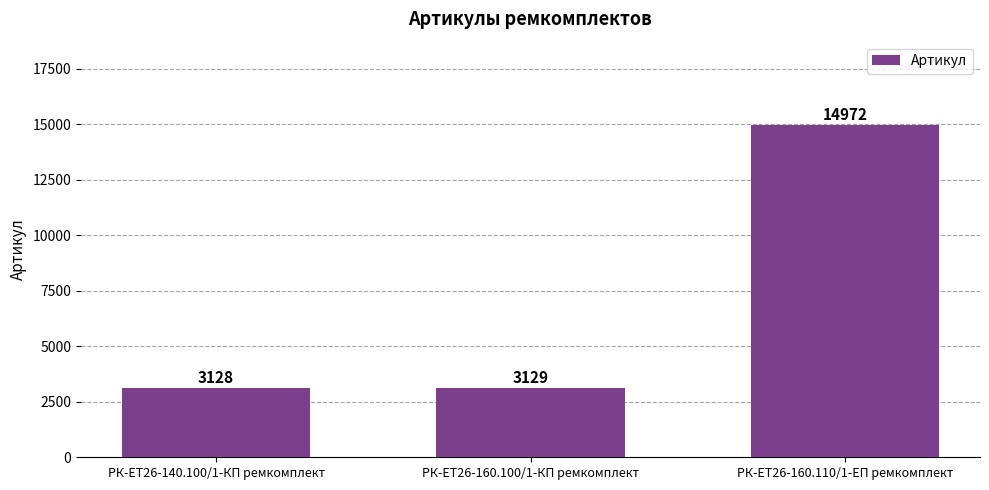

Reading left to right, what are all the values shown in this chart?

РК-ЕТ26-140.100/1-КП ремкомплект=3128	РК-ЕТ26-160.100/1-КП ремкомплект=3129	РК-ЕТ26-160.110/1-ЕП ремкомплект=14972